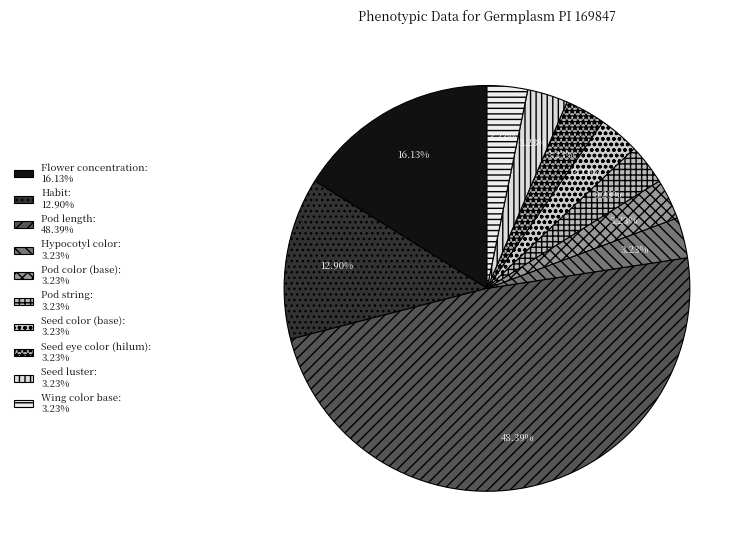

Which slice is the smallest?

Hypocotyl color